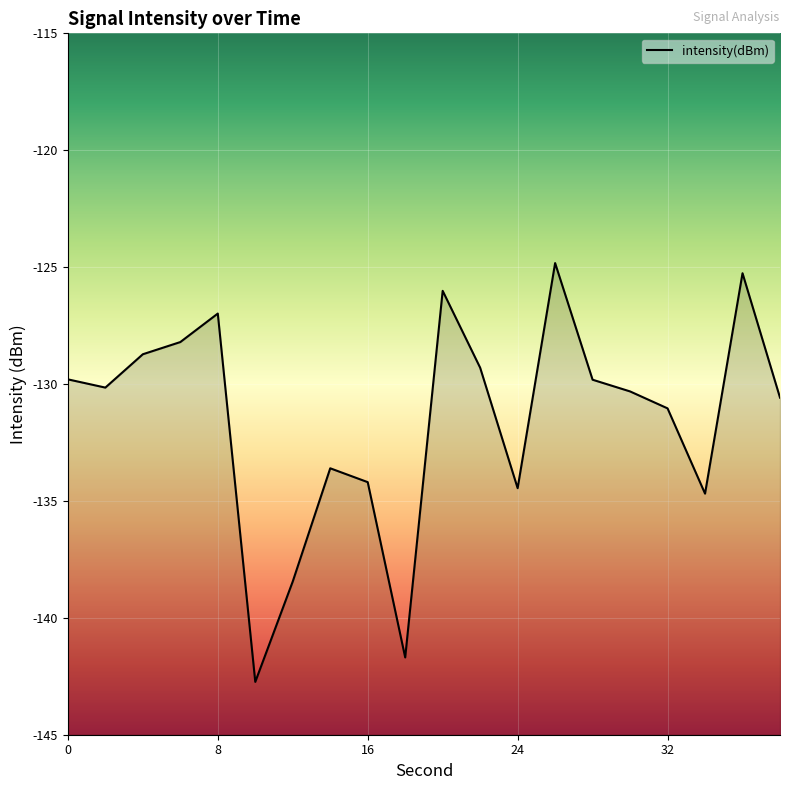

What is the value of the 2nd point from the left?

-130.2